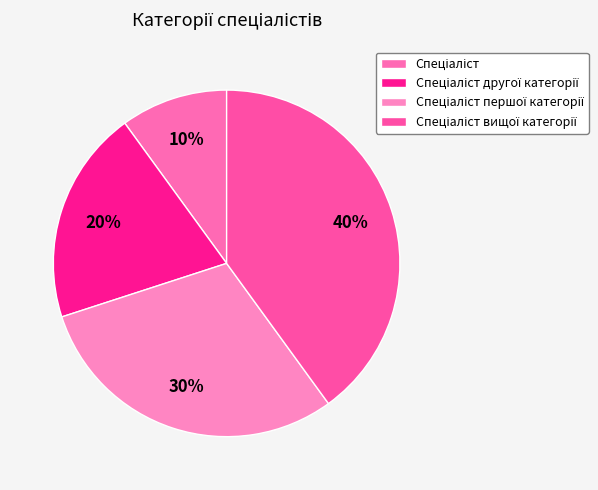

What is the ratio of the value at Спеціаліст вищої категорії to the value at Спеціаліст першої категорії?

1.3